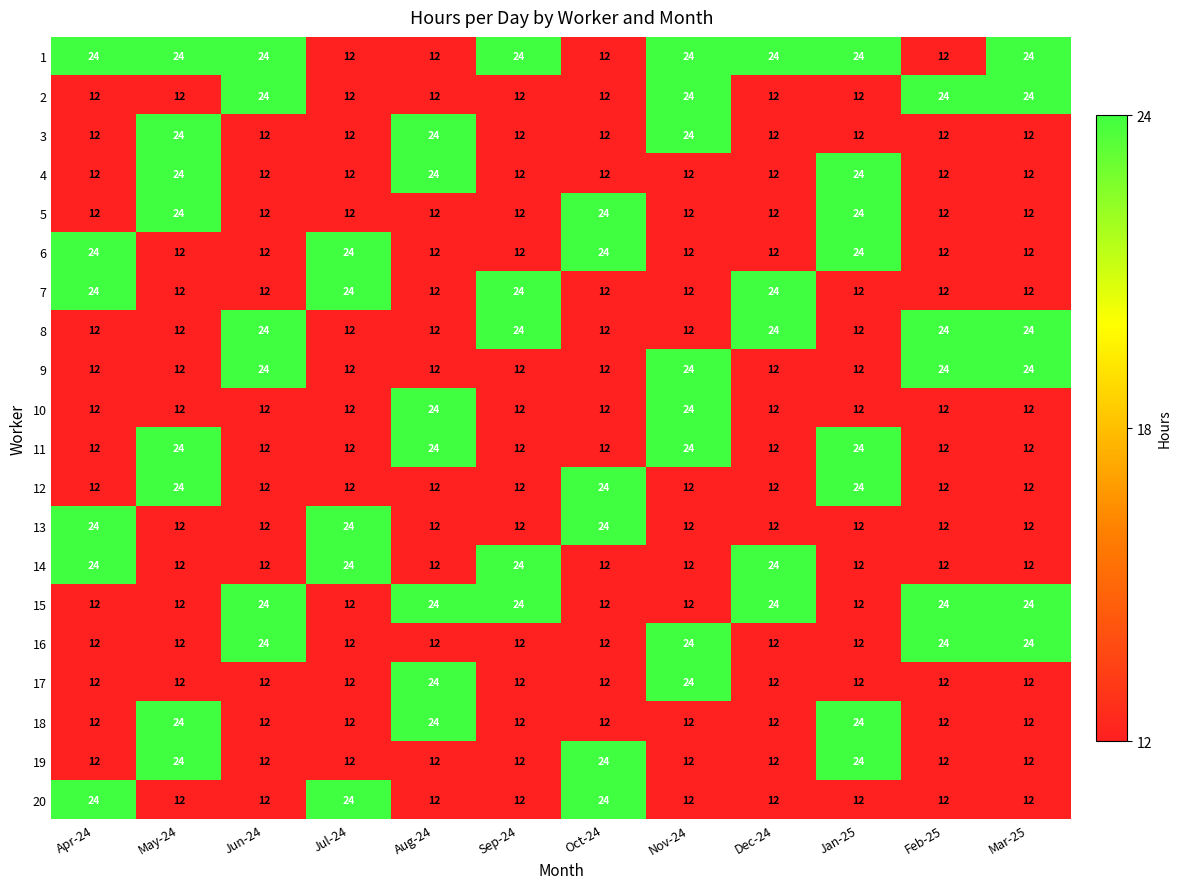

What is the highest value of the 17 series?

24